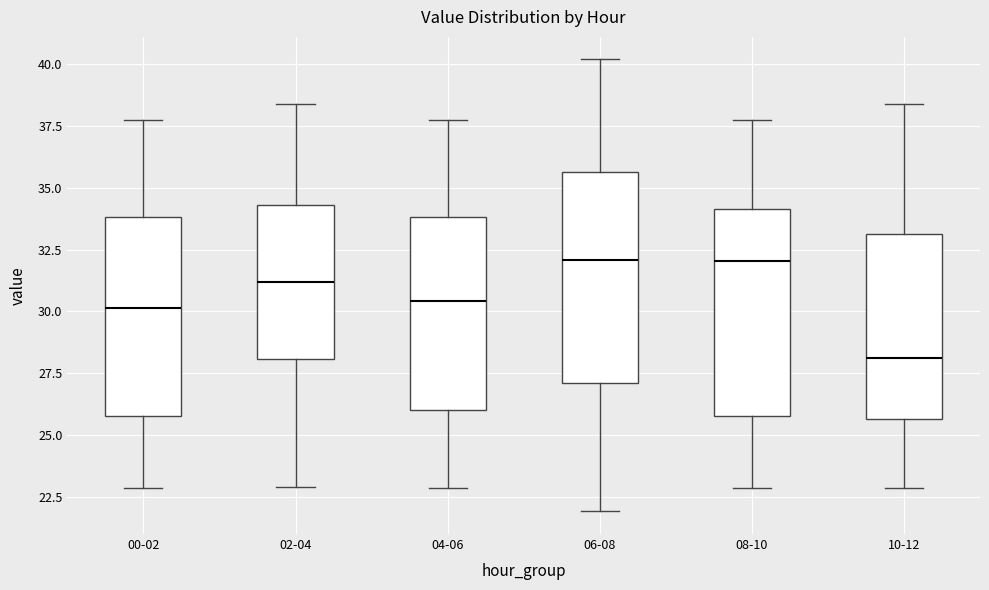

Reading left to right, read every box against the y-axis: the position of its median line, the range the box covers, and the ends of its whiskers. The values are not printed on the chart, so give them approximately, as read against the axis.

00-02: median 30.0, box 26.0 to 34.0, whiskers 23.0 to 37.5
02-04: median 31.0, box 28.0 to 34.5, whiskers 23.0 to 38.5
04-06: median 30.5, box 26.0 to 34.0, whiskers 23.0 to 37.5
06-08: median 32.0, box 27.0 to 35.5, whiskers 22.0 to 40.0
08-10: median 32.0, box 26.0 to 34.0, whiskers 23.0 to 37.5
10-12: median 28.0, box 25.5 to 33.0, whiskers 23.0 to 38.5